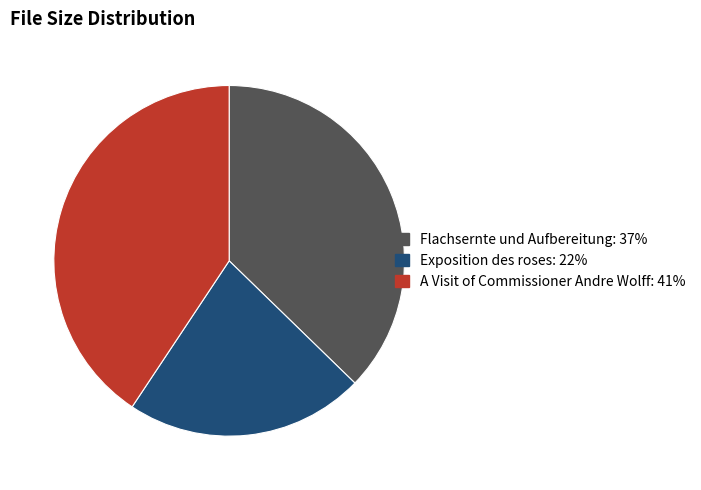

What is the smallest slice in the pie chart?

Exposition des roses